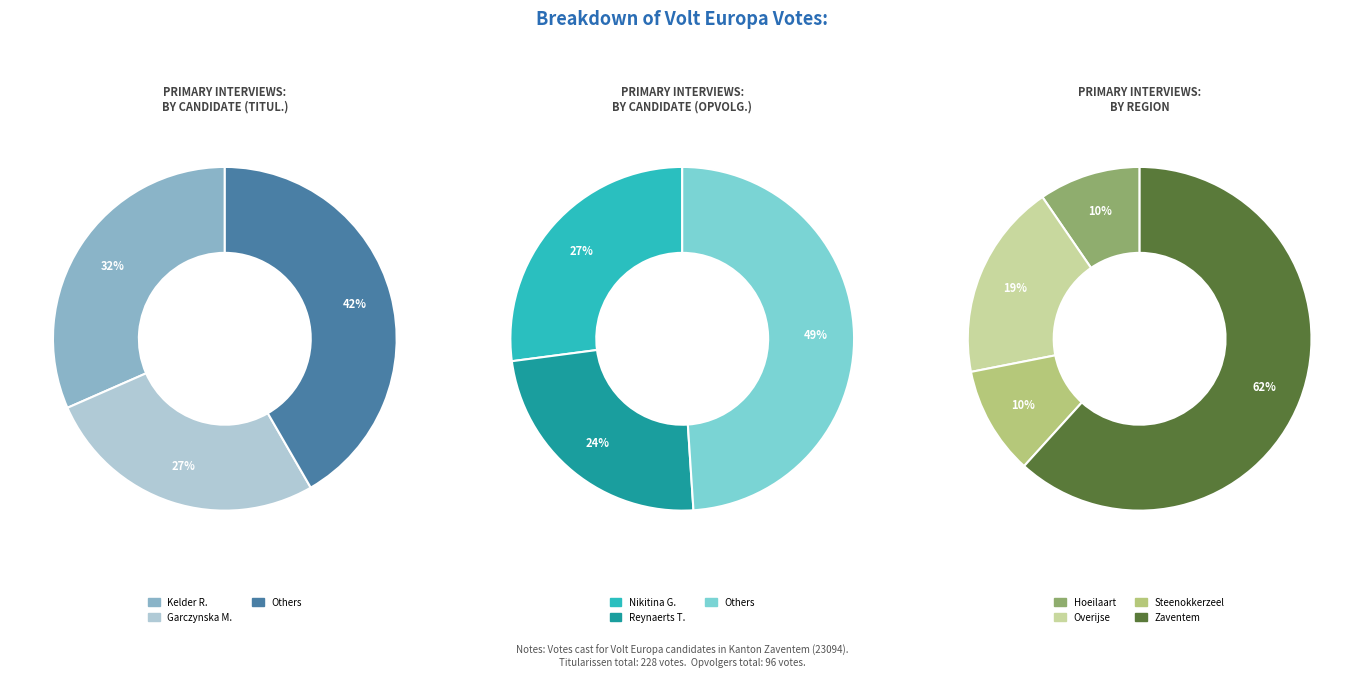

Does 1 account for over 50% of the chart?

No